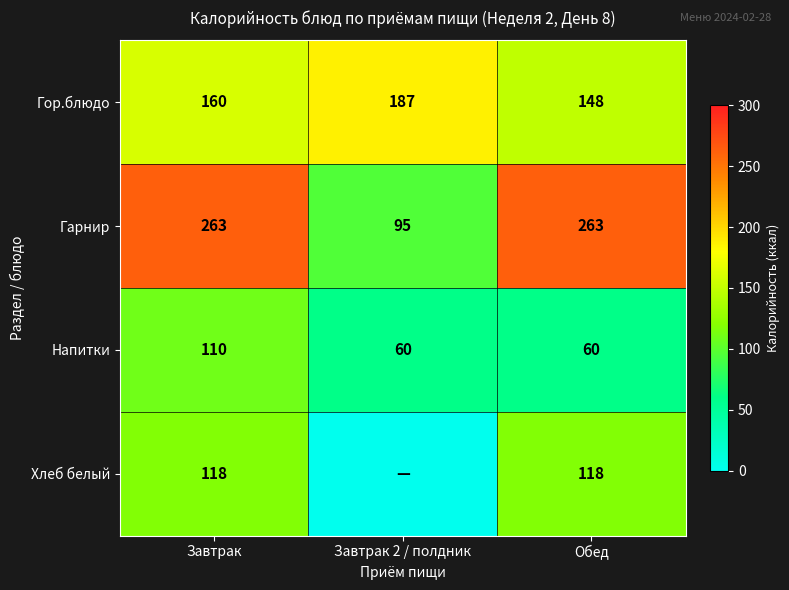

Is the value of Хлеб белый at Обед greater than the value of Гор.блюдо at Обед?

No